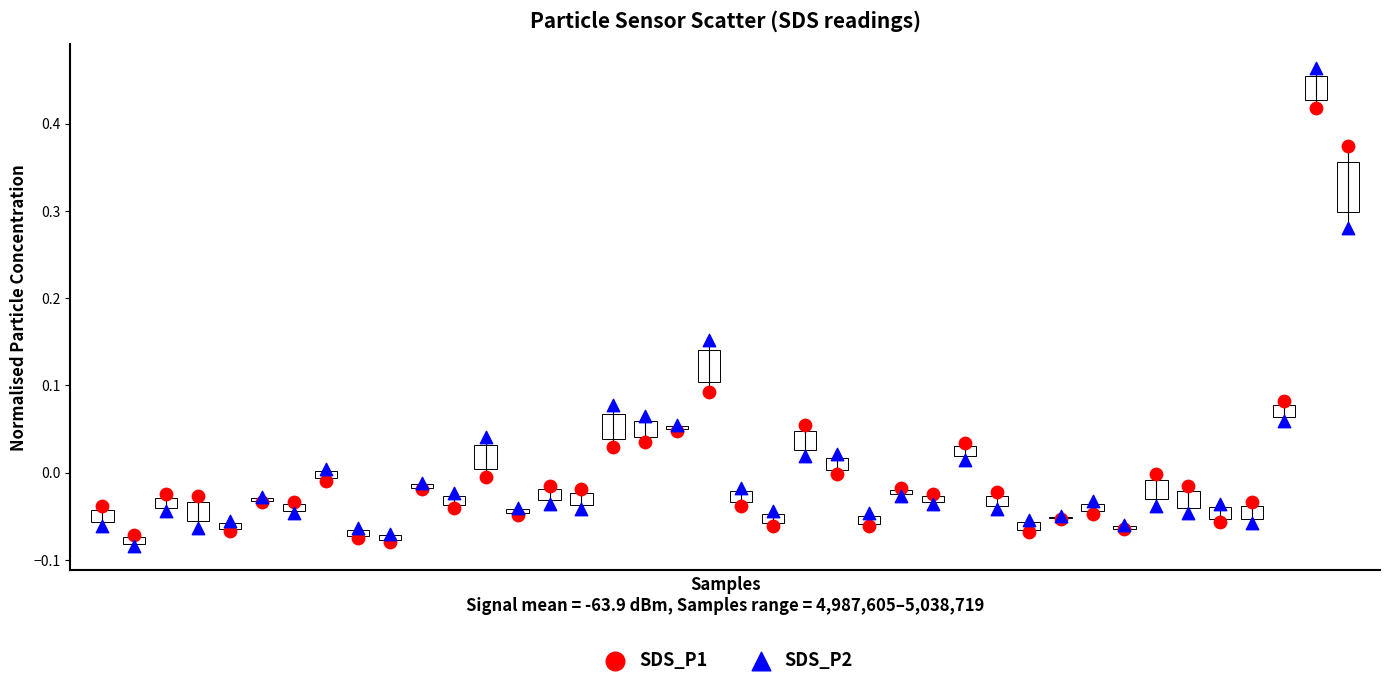

What are all the series names shown in the legend?

SDS_P1, SDS_P2